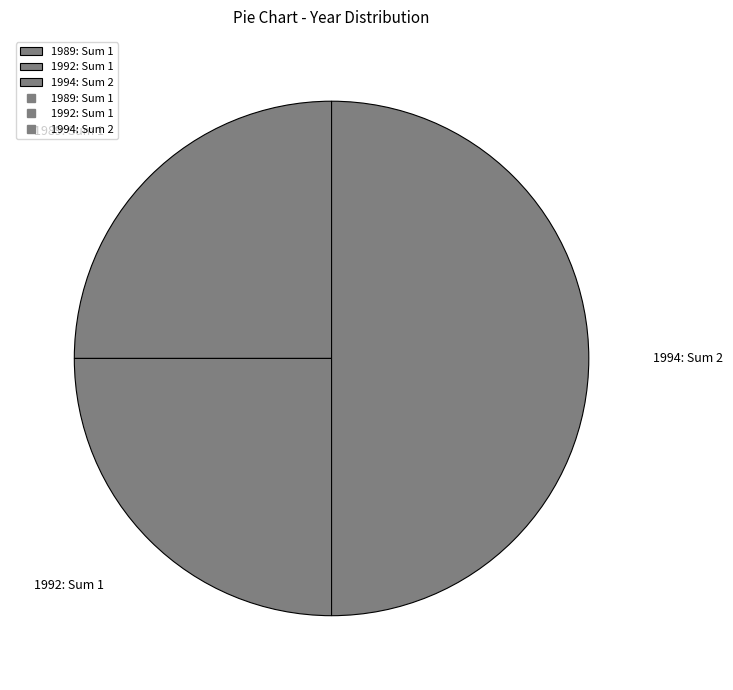

Do 1994: Sum 2 and 1992: Sum 1 together represent more than half of the pie?

Yes